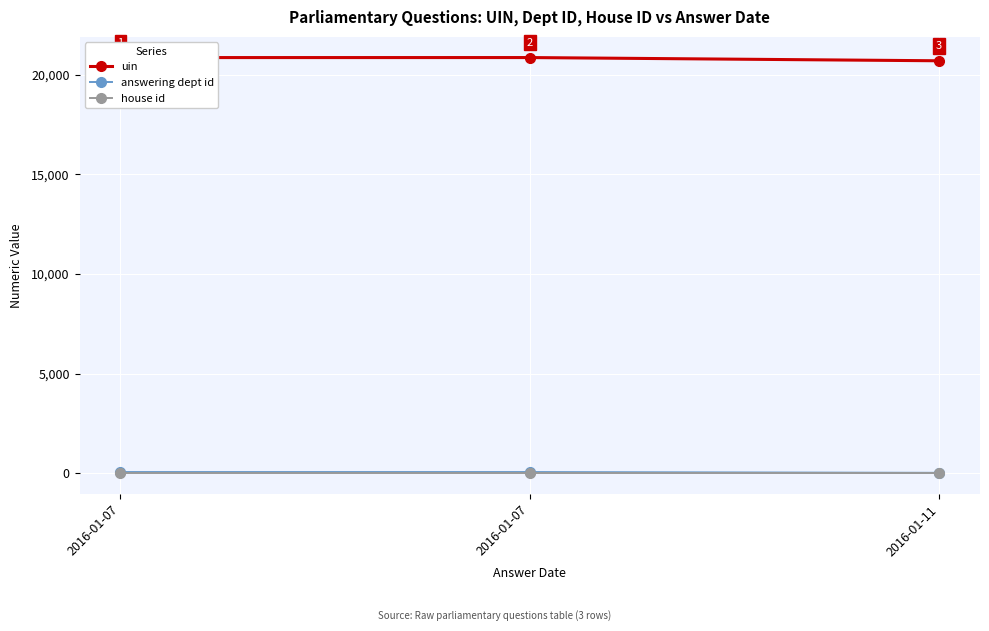

How many lines are shown in the chart?

3